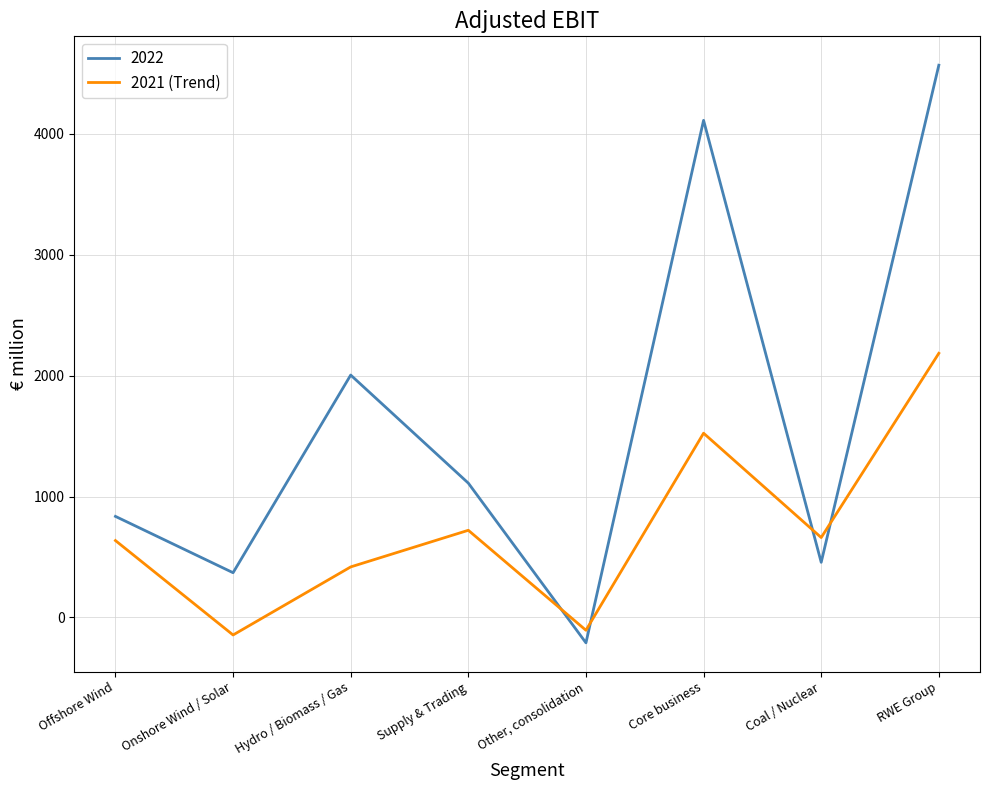

Which series has the largest range (max minus min)?

2022